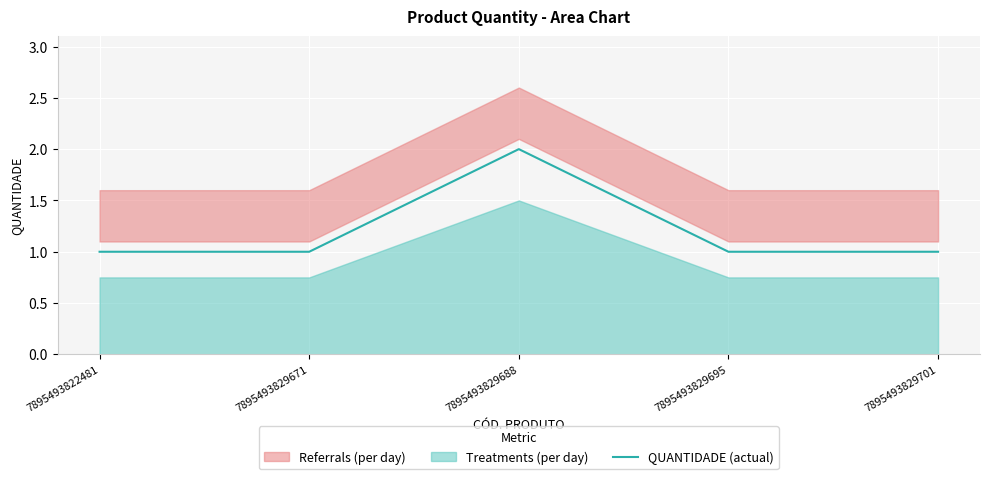

Reading left to right, what are all the values shown in this chart?

7895493822481=1	7895493829671=1	7895493829688=2	7895493829695=1	7895493829701=1